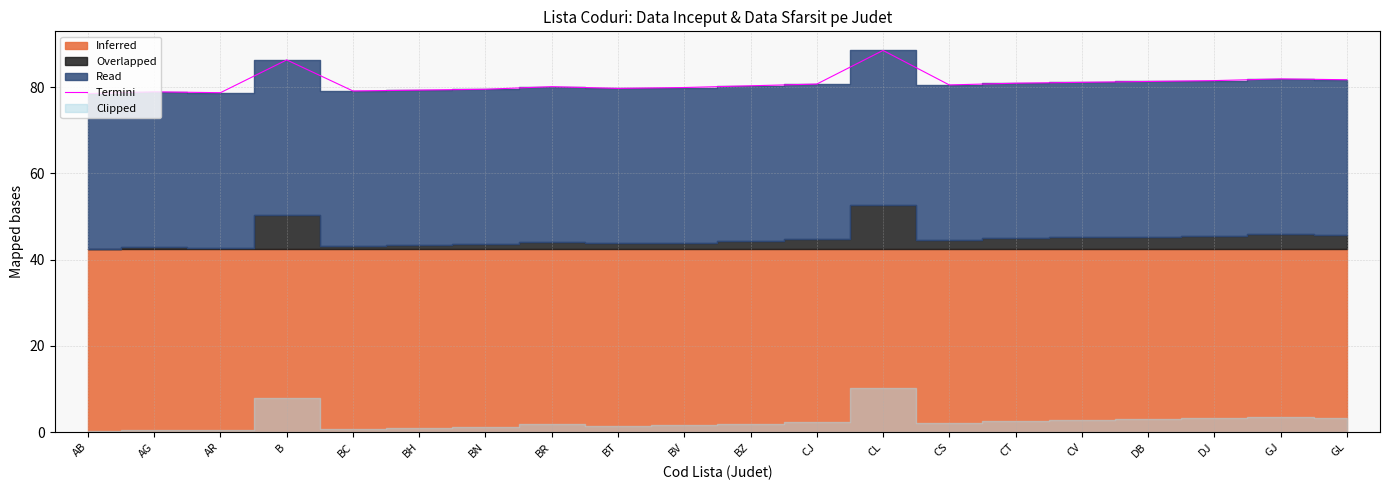

What is the difference between the maximum and minimum values?

10.0